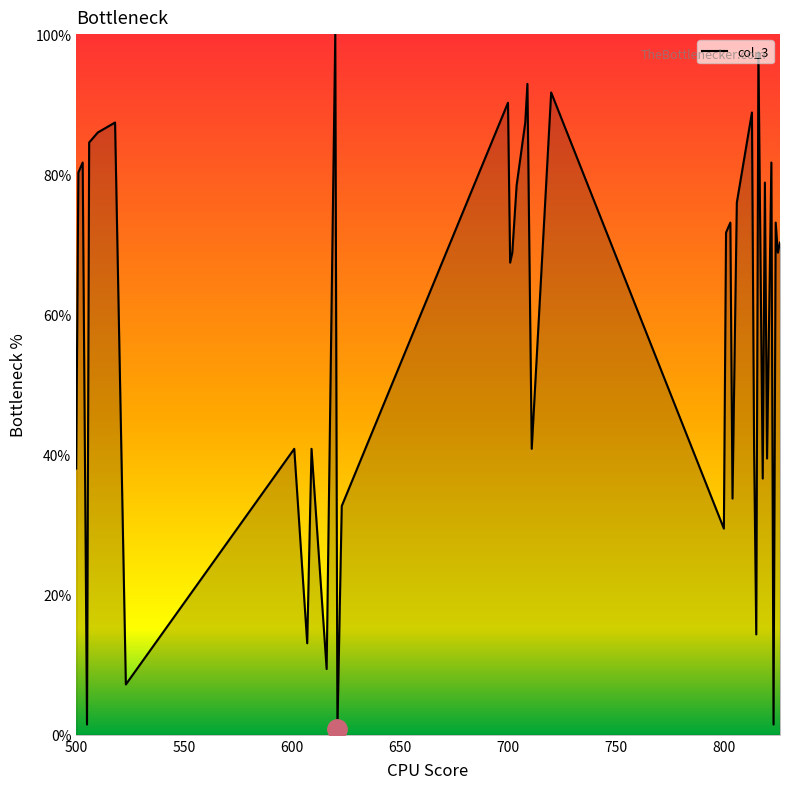

What is the difference between the maximum and minimum values?

99.2